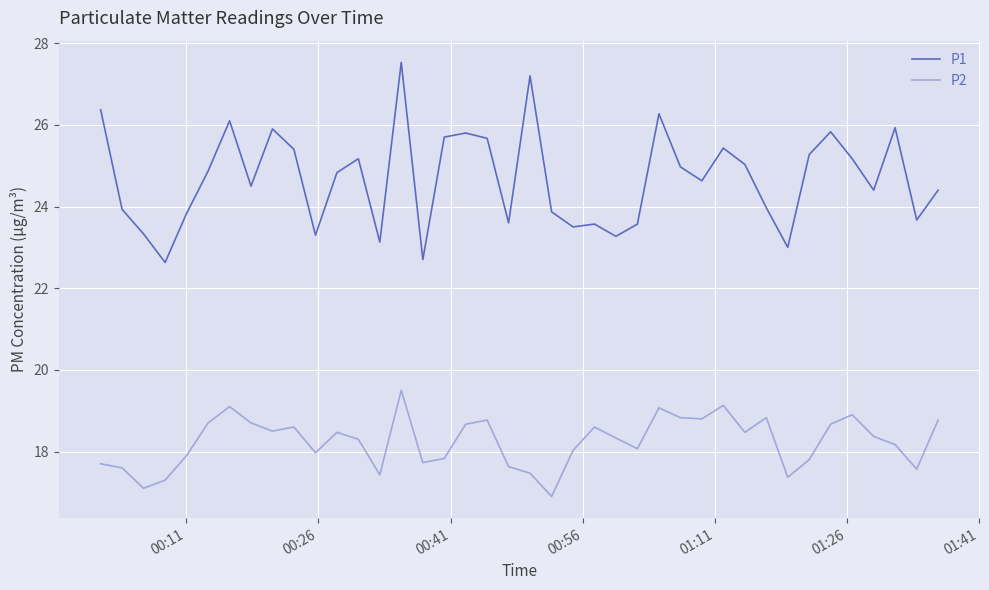

List the series in order of their peak value, highest first.

P1, P2